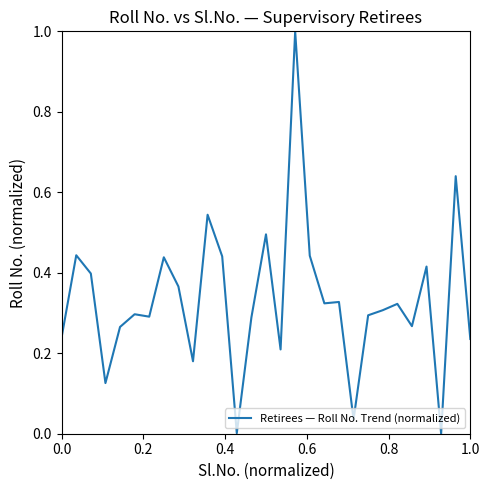

What is the difference between the maximum and minimum values?

1.0